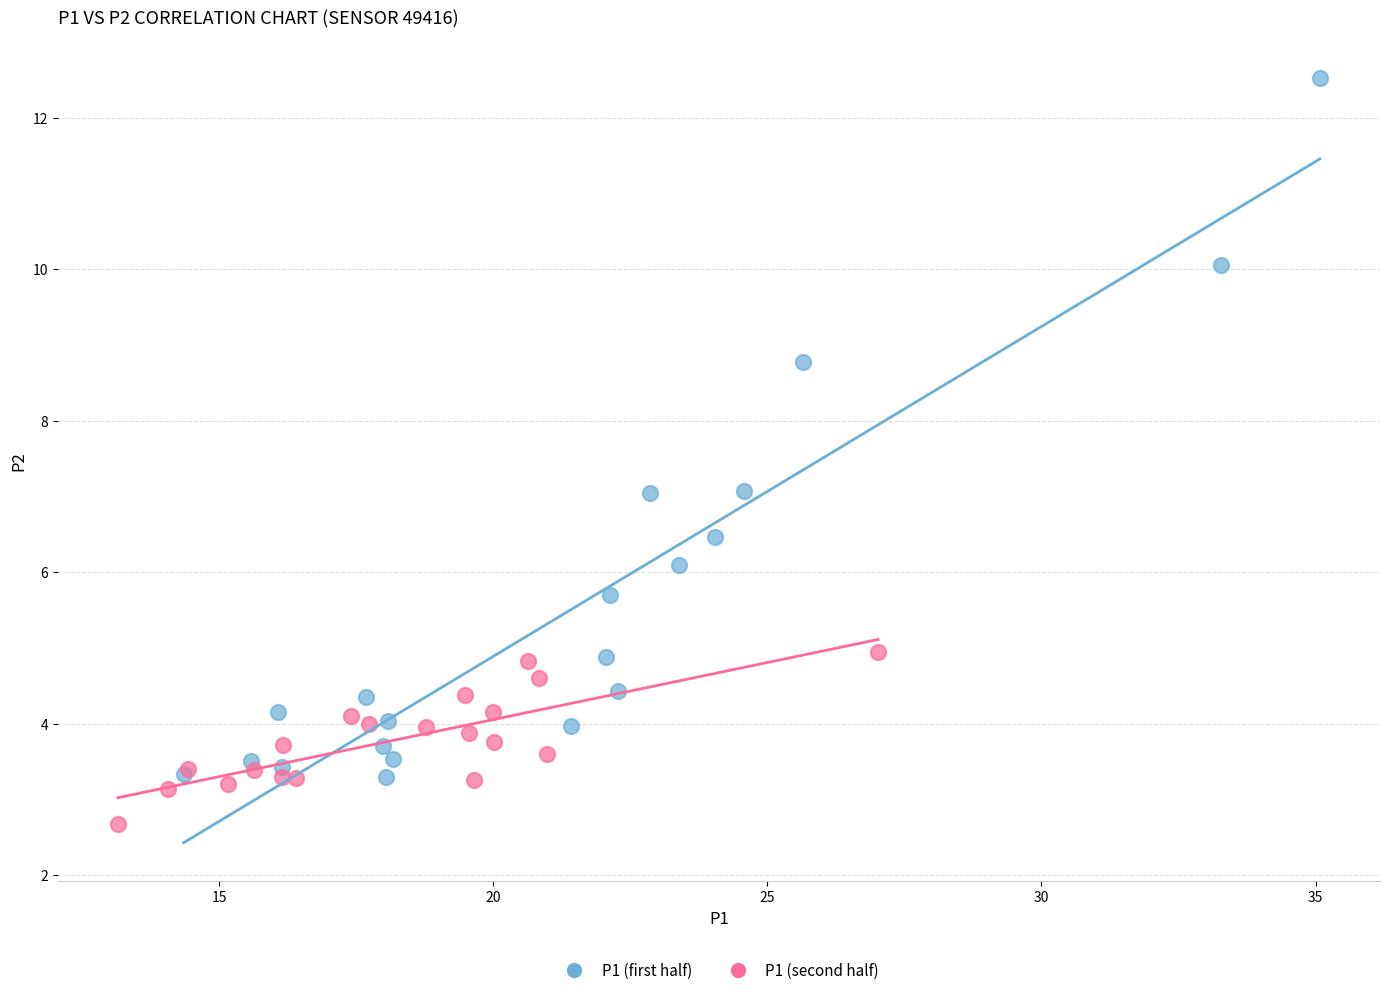

Which series has the widest spread of Y values?

P1 (first half)